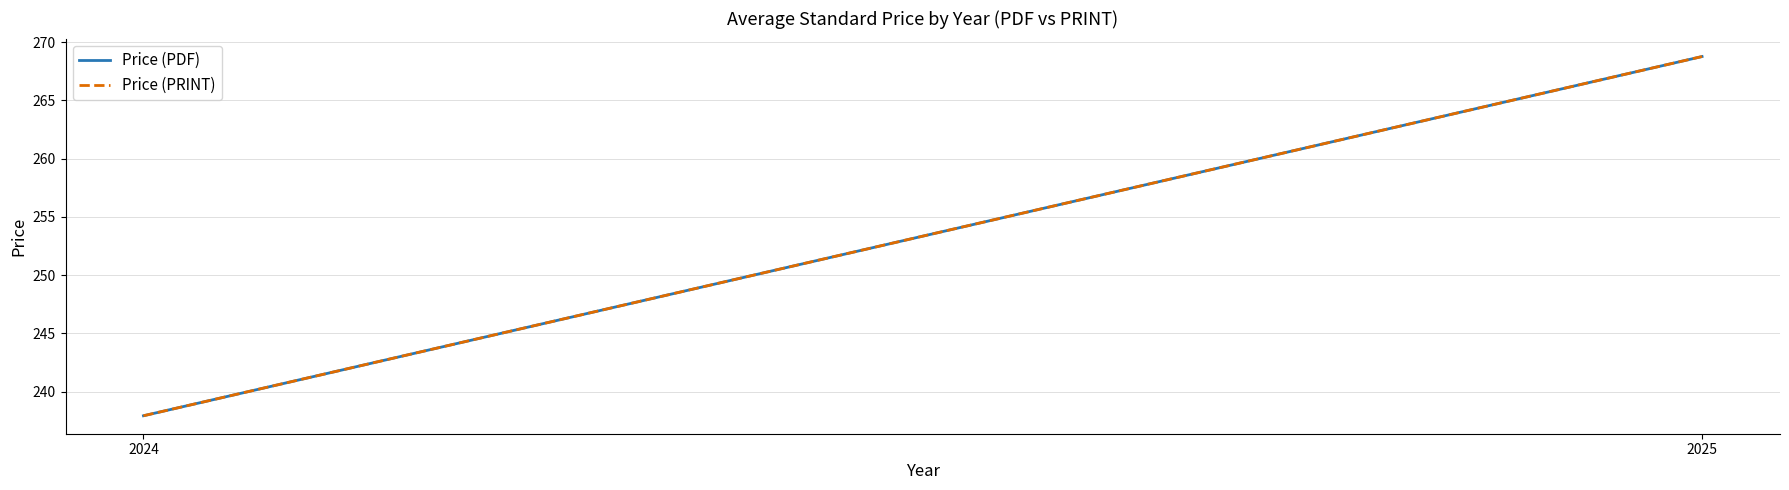

What is the average value of the Price (PRINT) series?

253.3